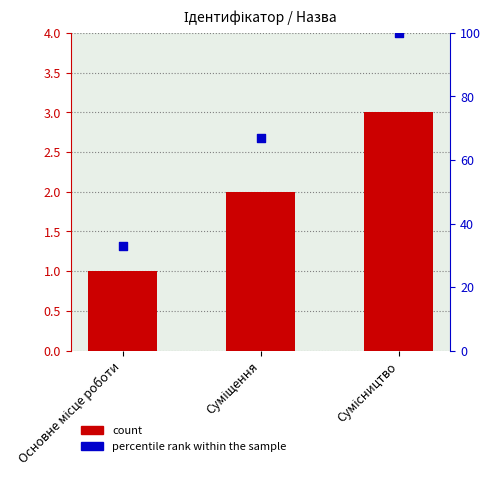

Which series has the largest total across all categories?

percentile rank within the sample